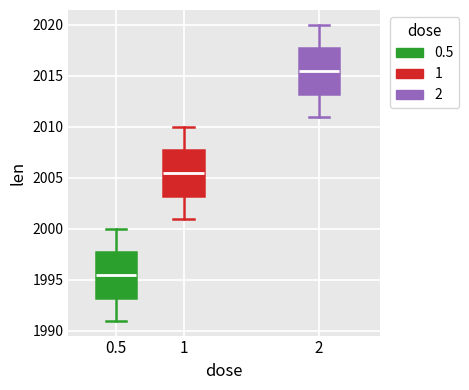

Where is the upper edge of the box at x = 2 on the y-axis? The values are not printed on the chart, so give them approximately, as read against the axis.

2018.0